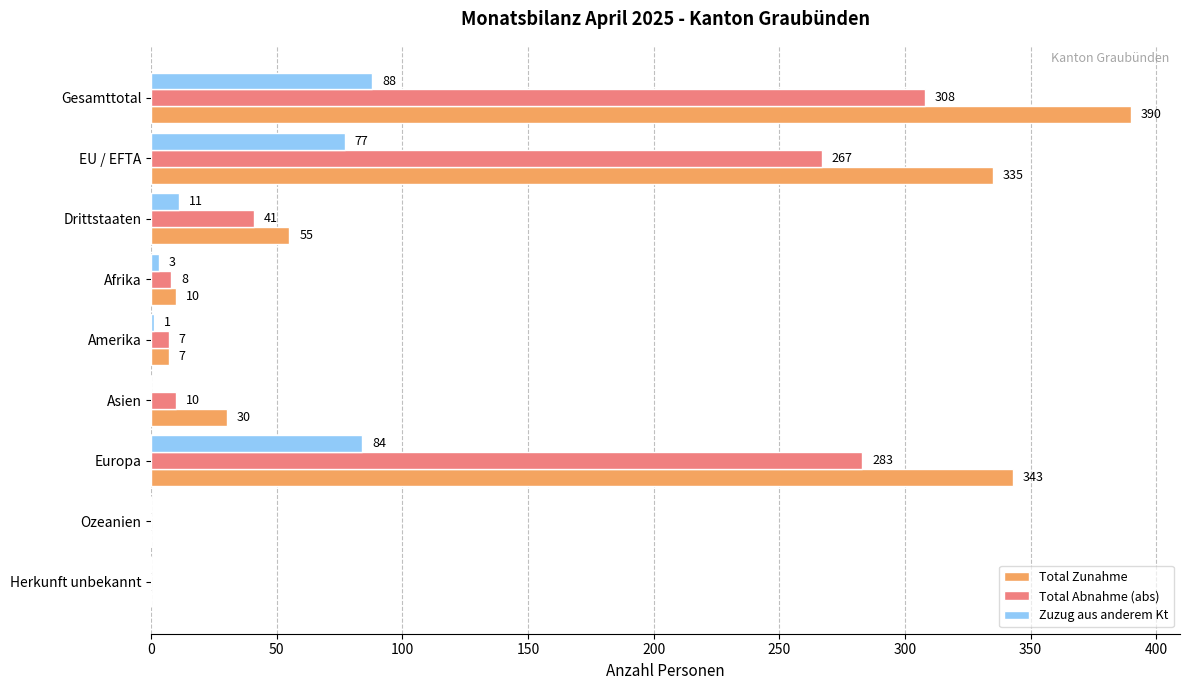

At which category is the sum across all series the highest?

Gesamttotal